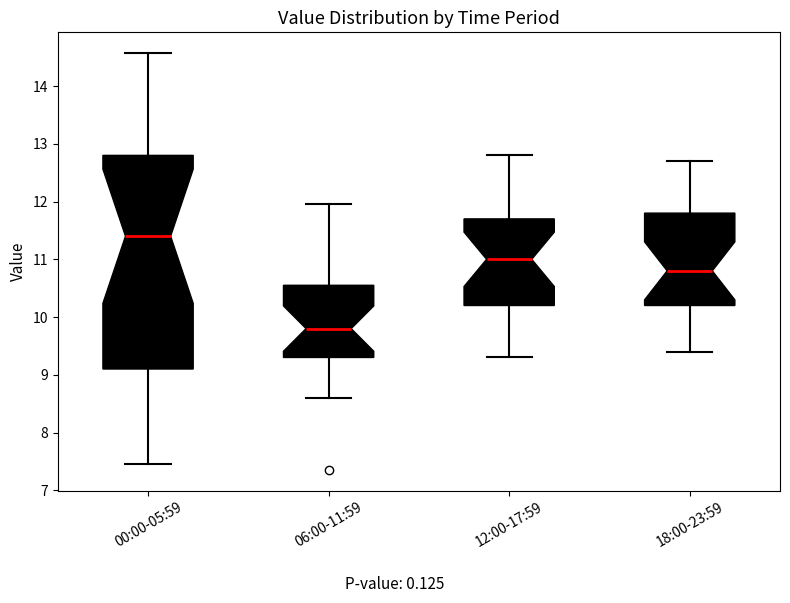

Which box is the tallest, from its lower edge to its upper edge?

00:00-05:59